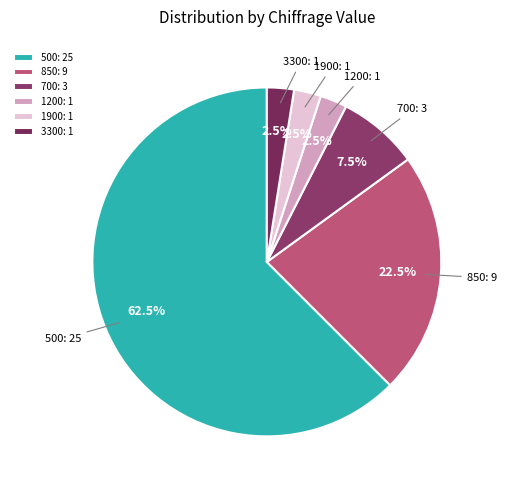

Does 1200 represent more than half of the total?

No